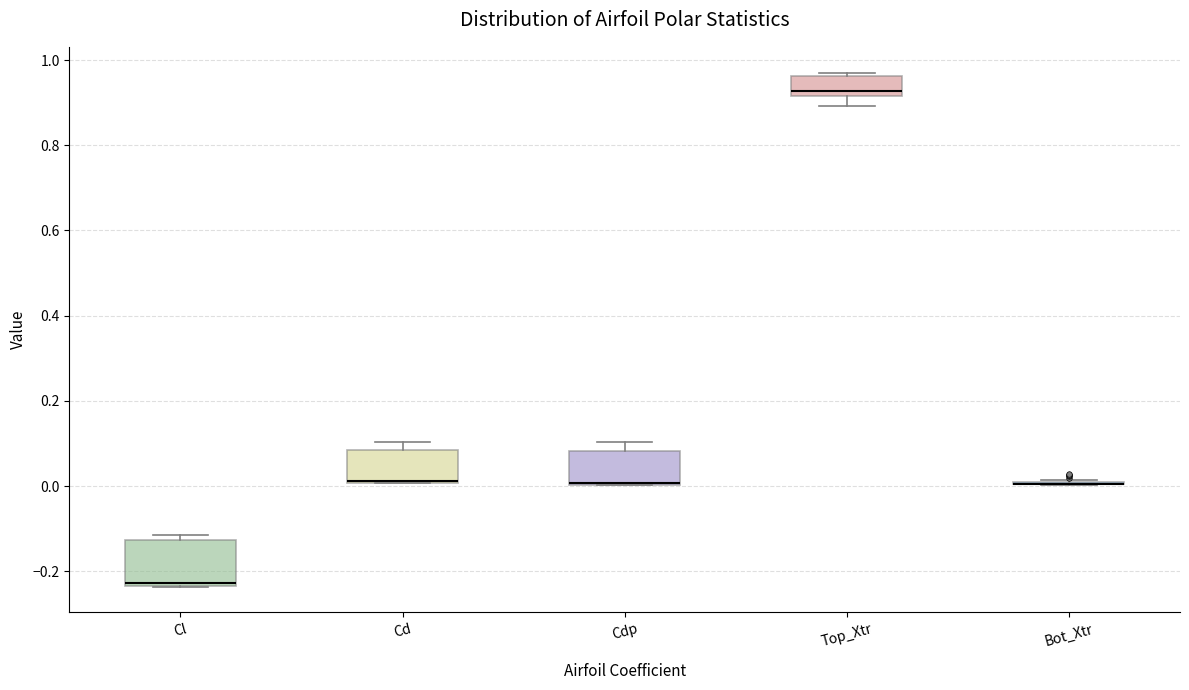

Reading left to right, transcribe this box plot: for each box, give where its median line is, the range the box spans, and where its two whiskers end, as read against the y-axis. The values are not printed on the chart, so give them approximately, as read against the axis.

Cl: median -0.22, box -0.24 to -0.12, whiskers -0.24 to -0.12 (just above the box's upper edge)
Cd: median 0.02 (drawn on the box's lower edge), box 0.00 to 0.08, whiskers 0.00 to 0.10
Cdp: median 0.00, box 0.00 to 0.08, whiskers 0.00 to 0.10
Top_Xtr: median 0.92 (just above the box's lower edge), box 0.92 to 0.96, whiskers 0.90 to 0.98
Bot_Xtr: box collapsed to a line at 0.00, whiskers 0.00 to 0.02